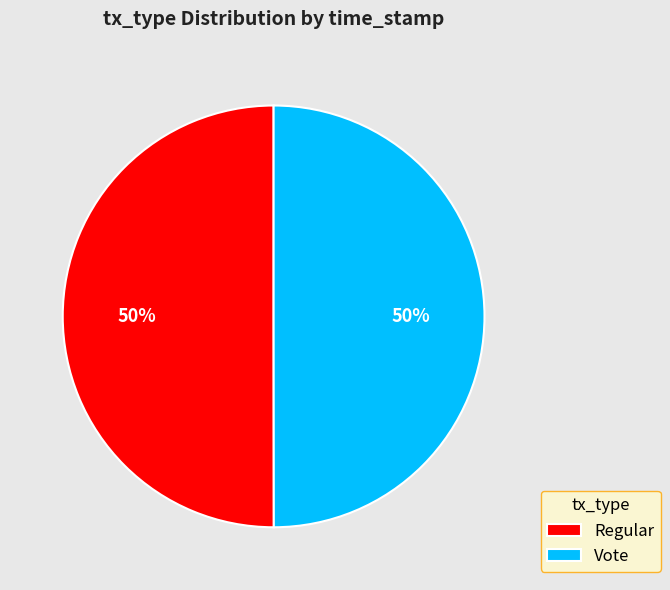

What percentage is the Regular slice, to the nearest percent?

50%